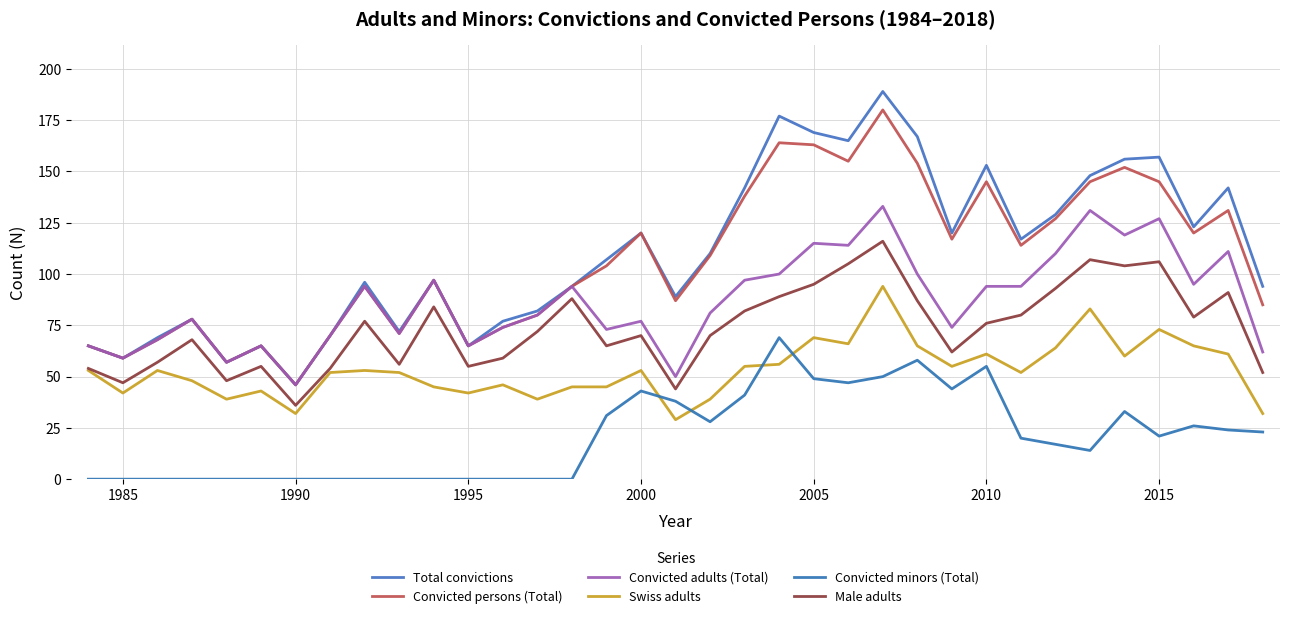

True or false: Total convictions and Male adults cross at least once.

False